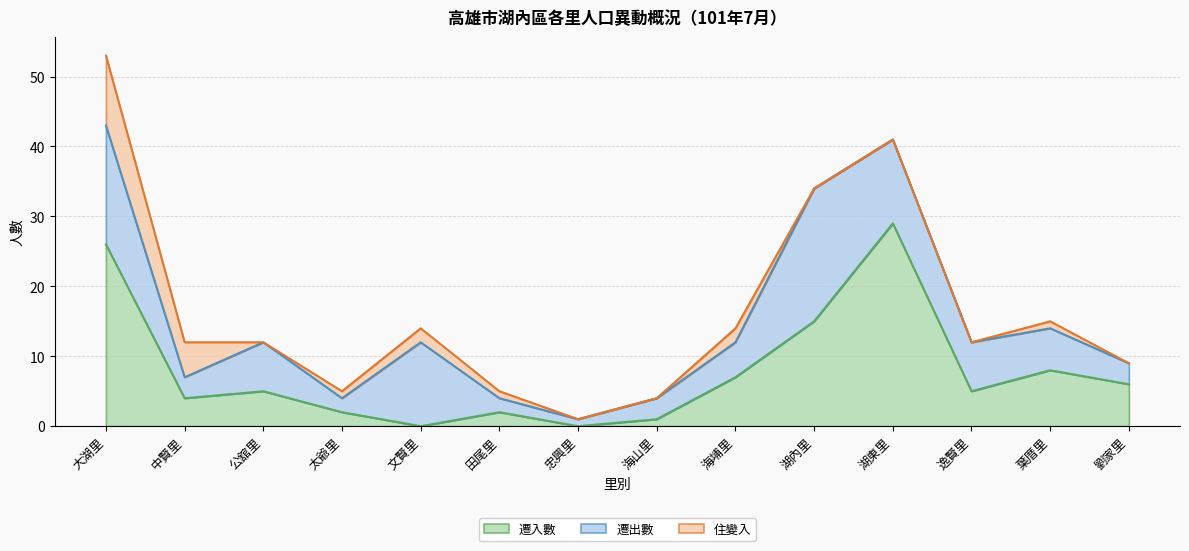

The value of 遷入數 at 海埔里 is 2. True or false?

False